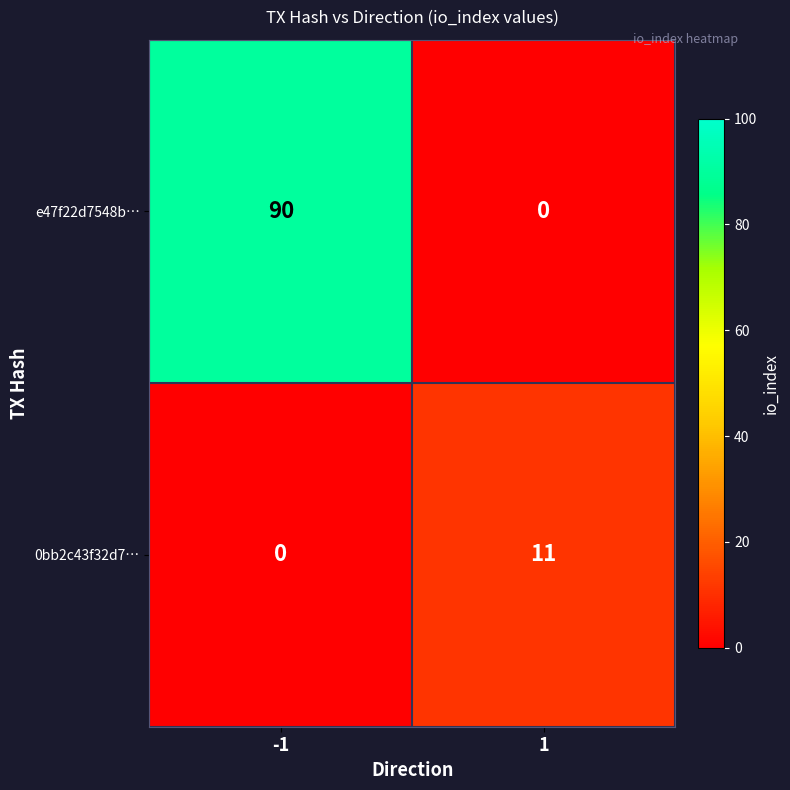

True or false: e47f22d7548b… has a value of 146 at -1.

False